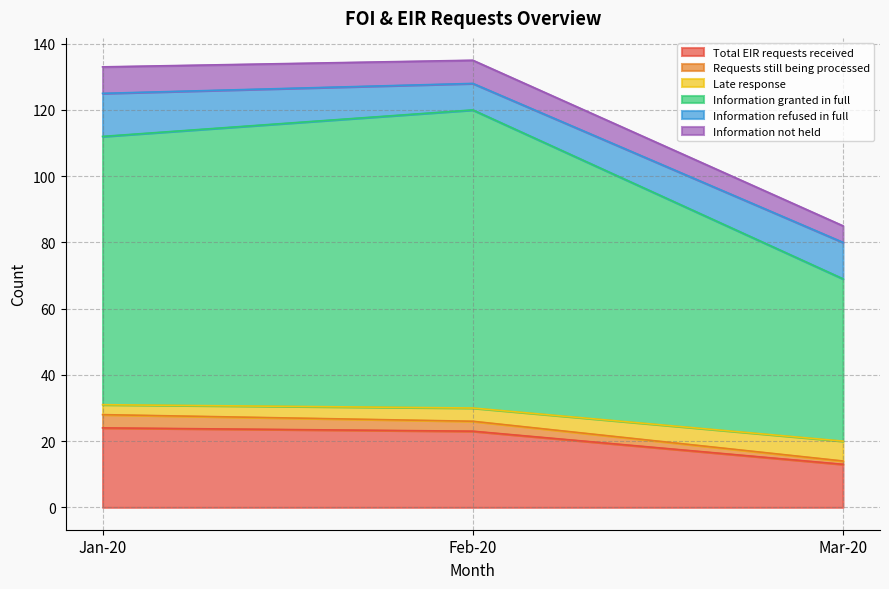

Rank the categories by Total EIR requests received value from highest to lowest.

Jan-20, Feb-20, Mar-20